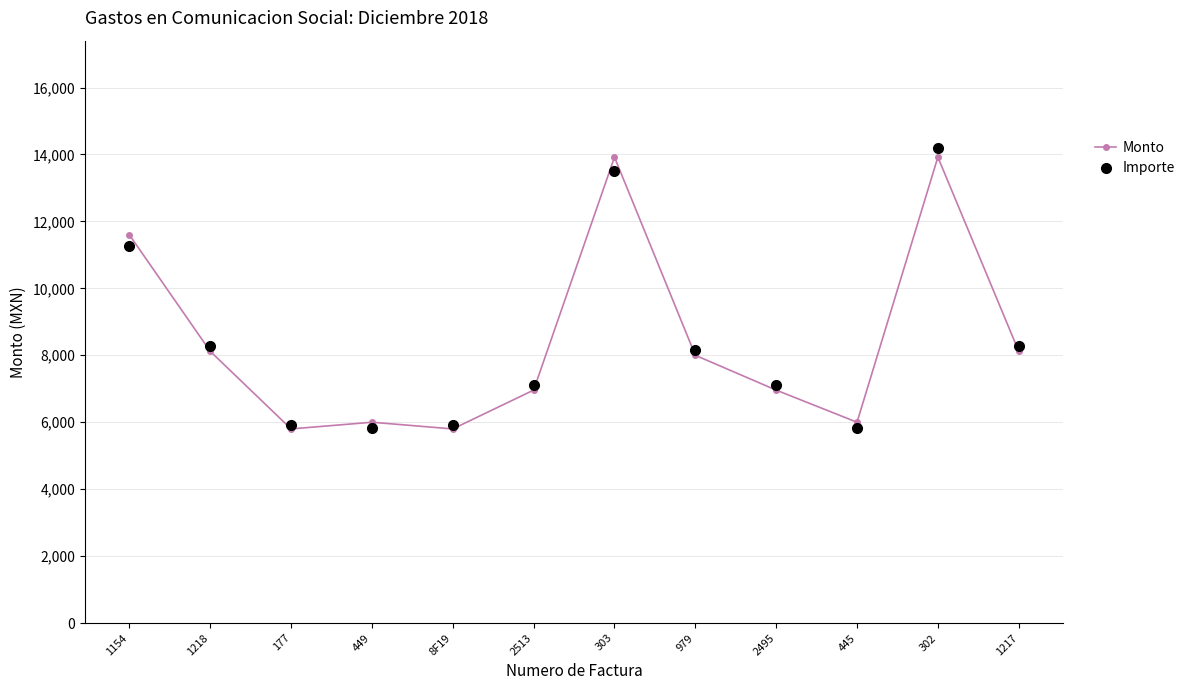

What are all the series names shown in the legend?

Monto, Importe